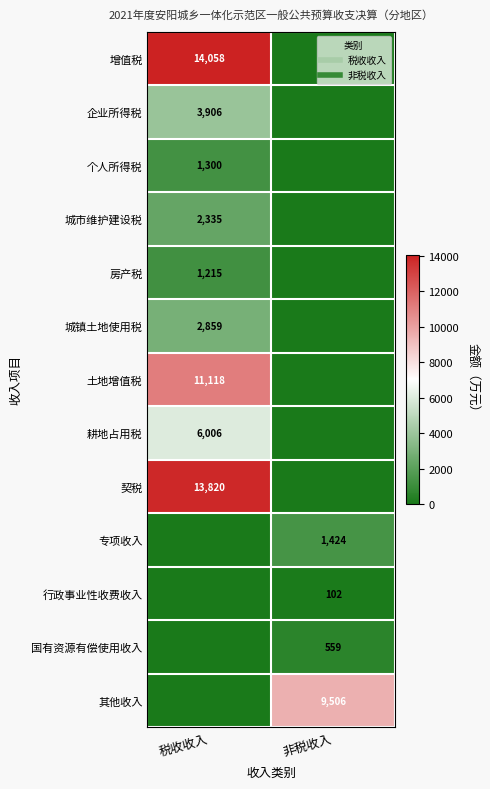

The value of 行政事业性收费收入 at 税收收入 is 0. True or false?

True